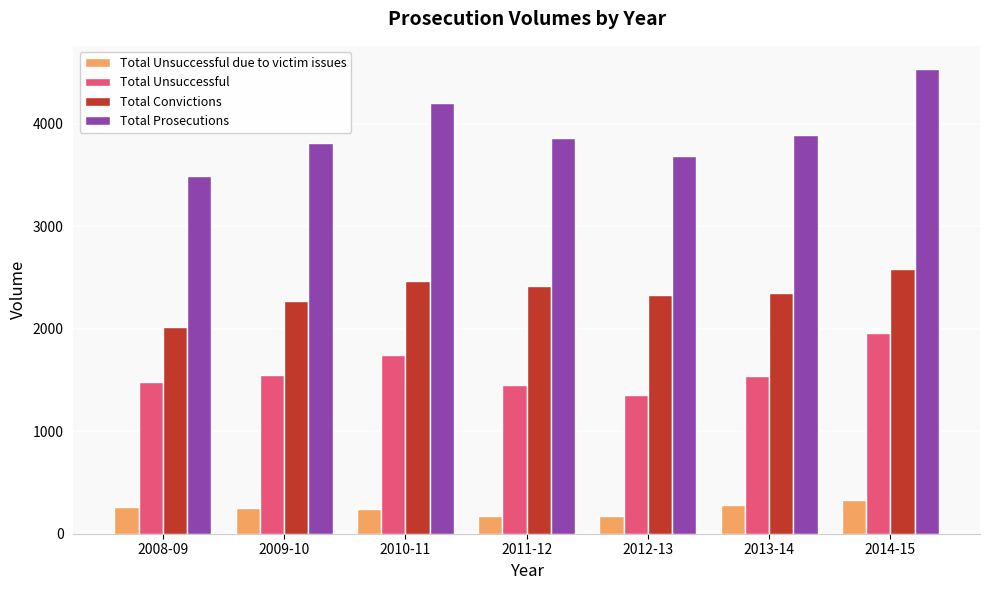

Rank the series by their maximum value, from highest to lowest.

Total Prosecutions, Total Convictions, Total Unsuccessful, Total Unsuccessful due to victim issues